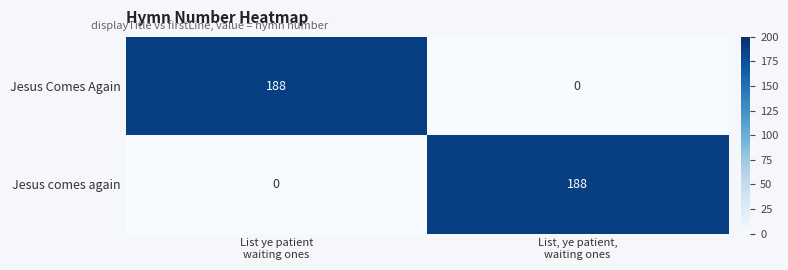

What is the spread (max minus min) of values at List ye patient
waiting ones?

188